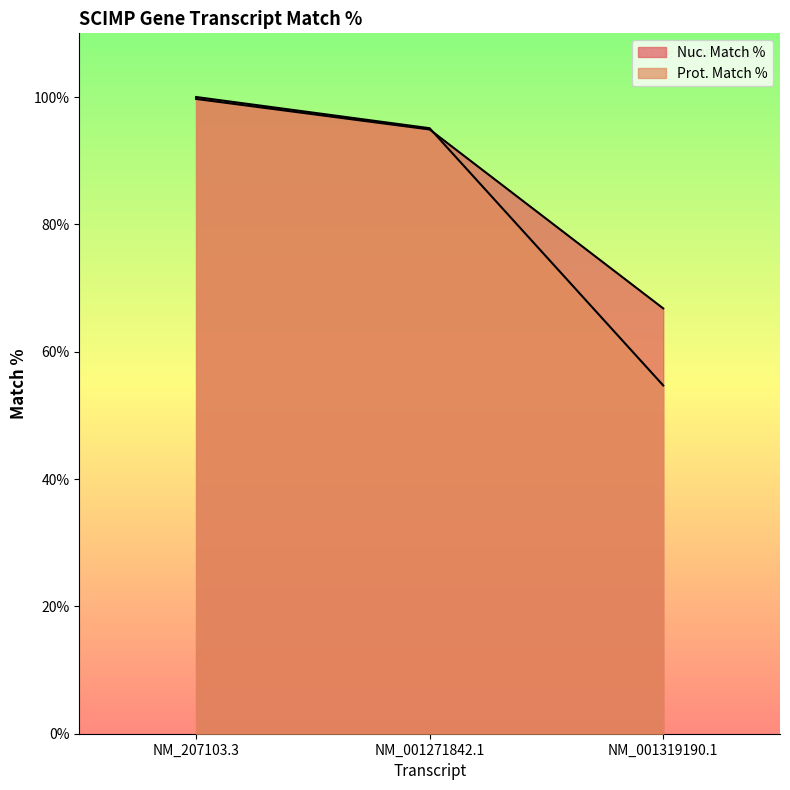

What is the label of the 1st point from the left?

NM_207103.3